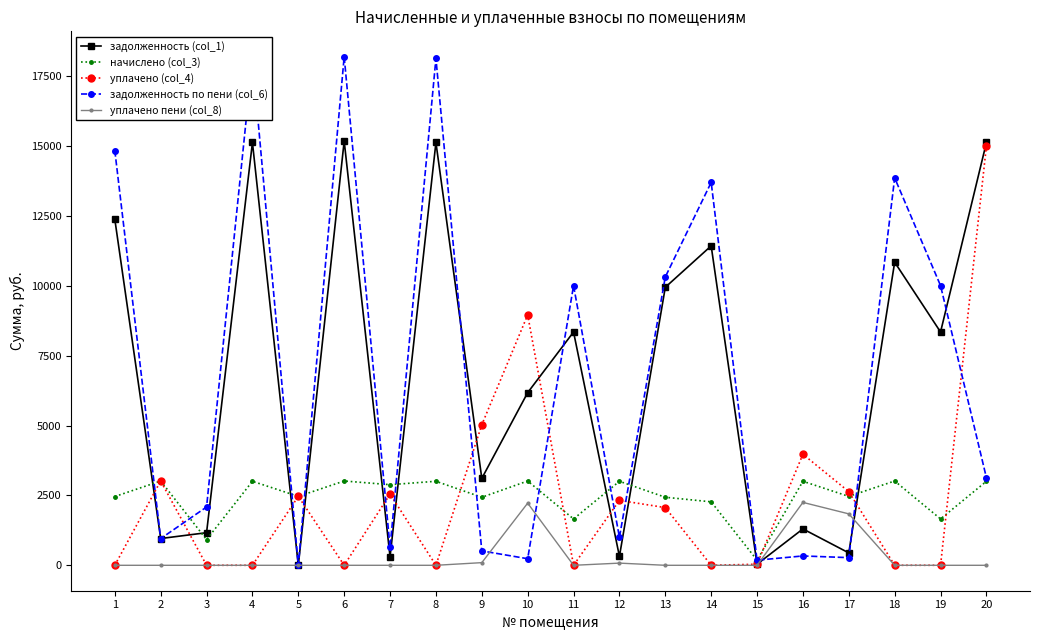

What value does the задолженность по пени (col_6) series have at 9?

515.3